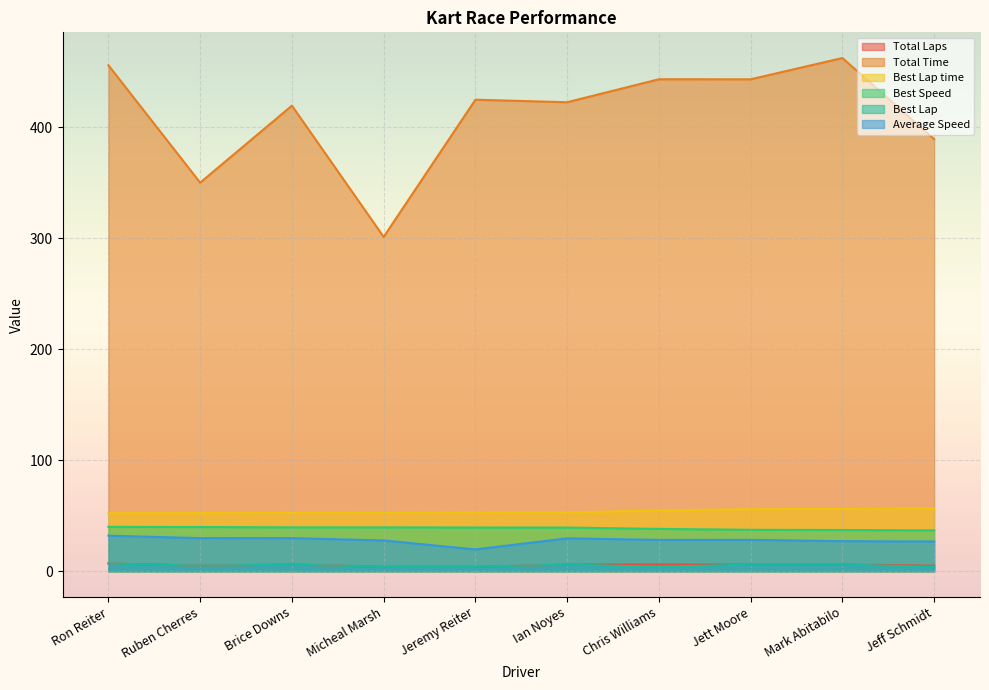

What is the lowest value of the Best Lap series?

4.0